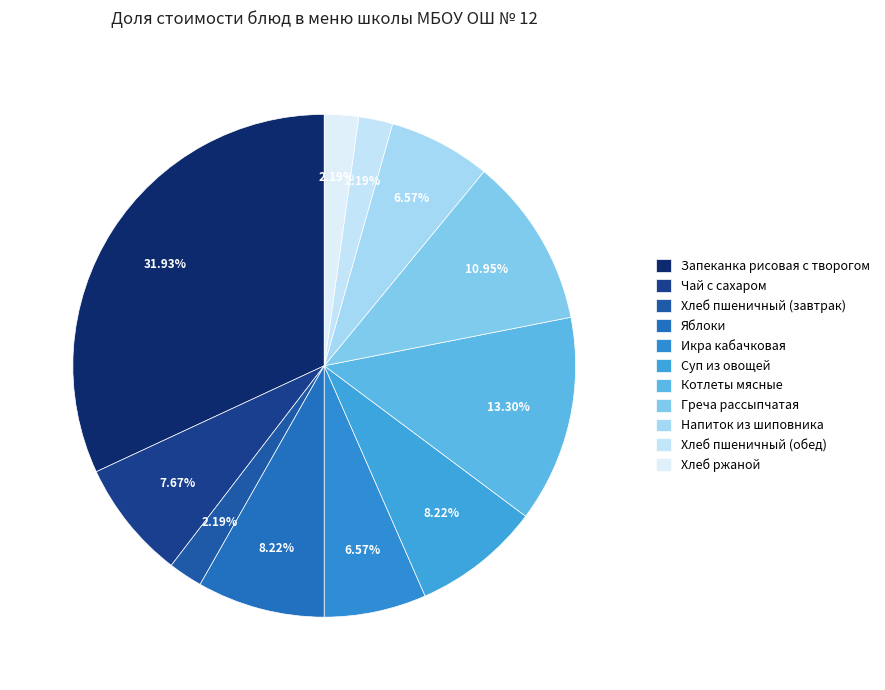

Which slice is the smallest?

Хлеб пшеничный (завтрак)